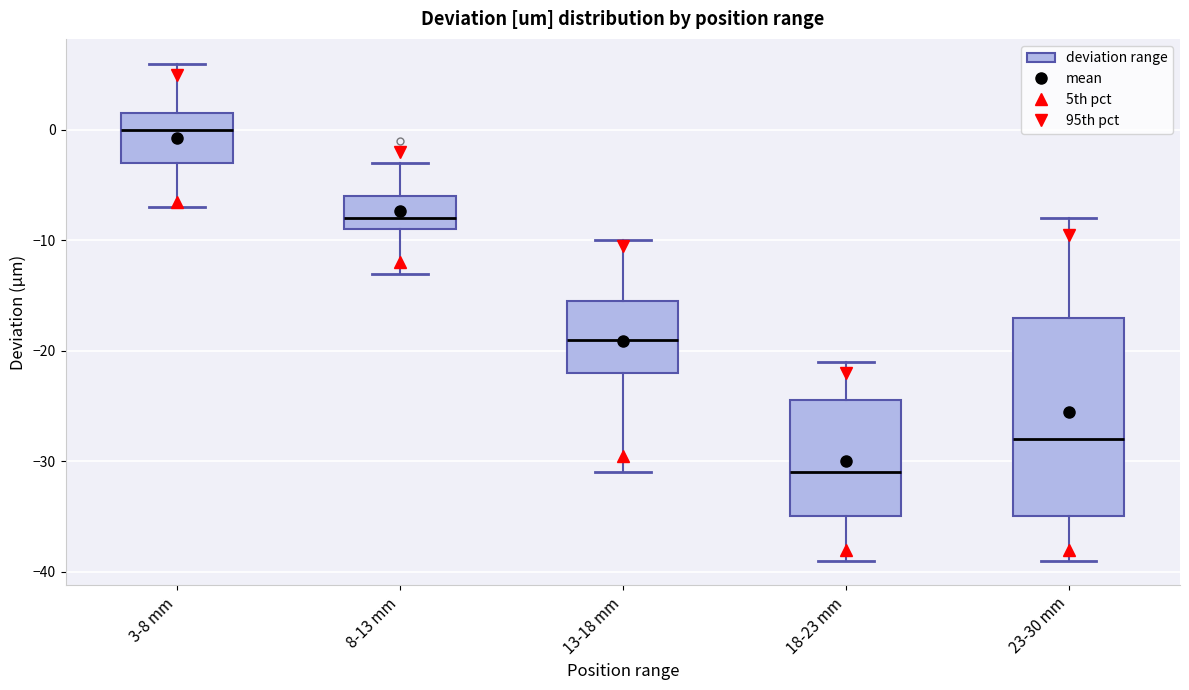

Reading left to right, transcribe this box plot: for each box, give where its median line is, the range the box spans, and where its two whiskers end, as read against the y-axis. The values are not printed on the chart, so give them approximately, as read against the axis.

3-8 mm: median 0, box -3 to 2, whiskers -7 to 6
8-13 mm: median -8, box -9 to -6, whiskers -13 to -3
13-18 mm: median -19, box -22 to -15, whiskers -31 to -10
18-23 mm: median -31, box -35 to -24, whiskers -39 to -21
23-30 mm: median -28, box -35 to -17, whiskers -39 to -8